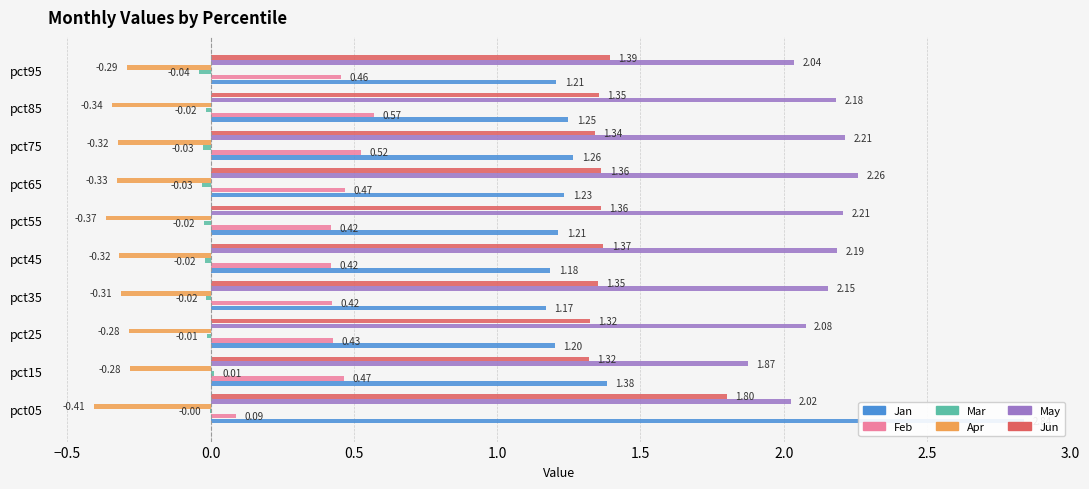

Are the bars horizontal?

Yes